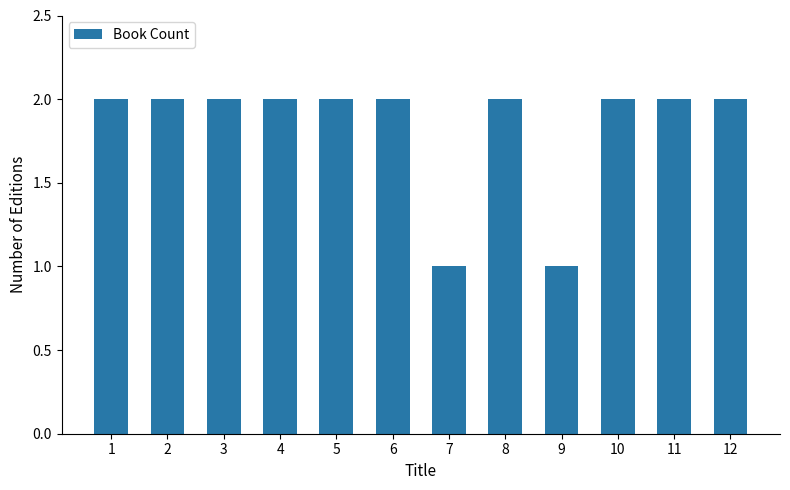

Does the chart contain stacked bars?

No